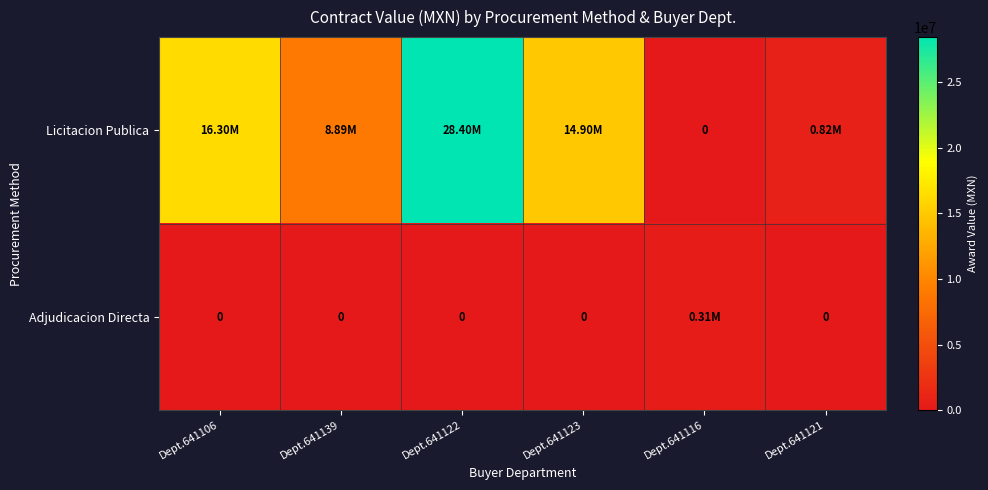

Is it true that Adjudicacion Directa equals -125850.6 at Dept.641122?

False